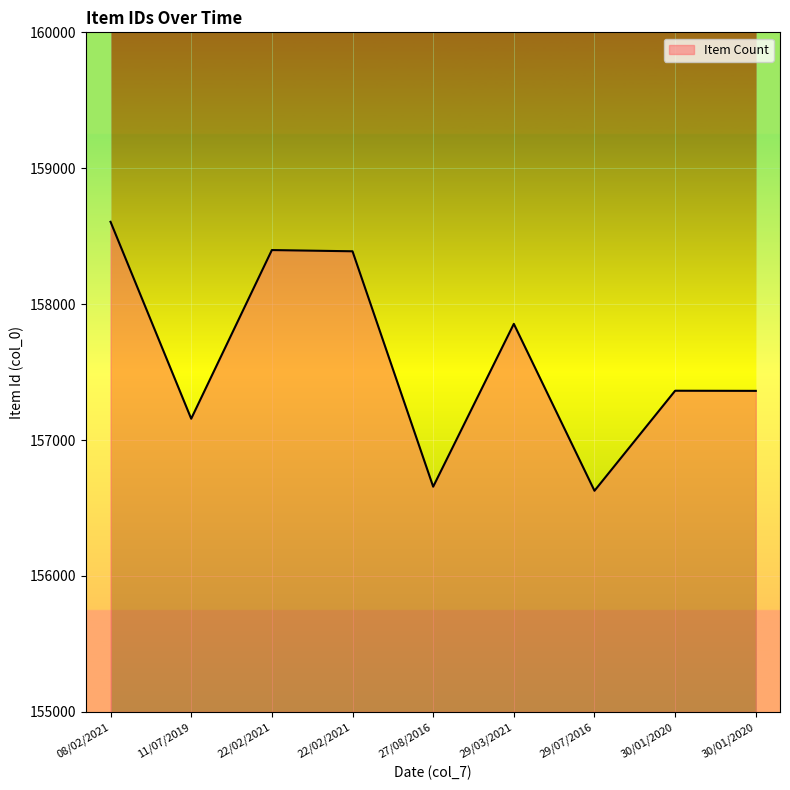

Which category has the lowest value across all series?

29/07/2016